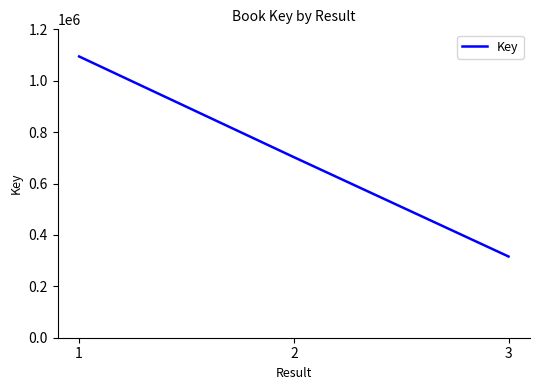

List the labels in order of value, smallest first.

3, 2, 1